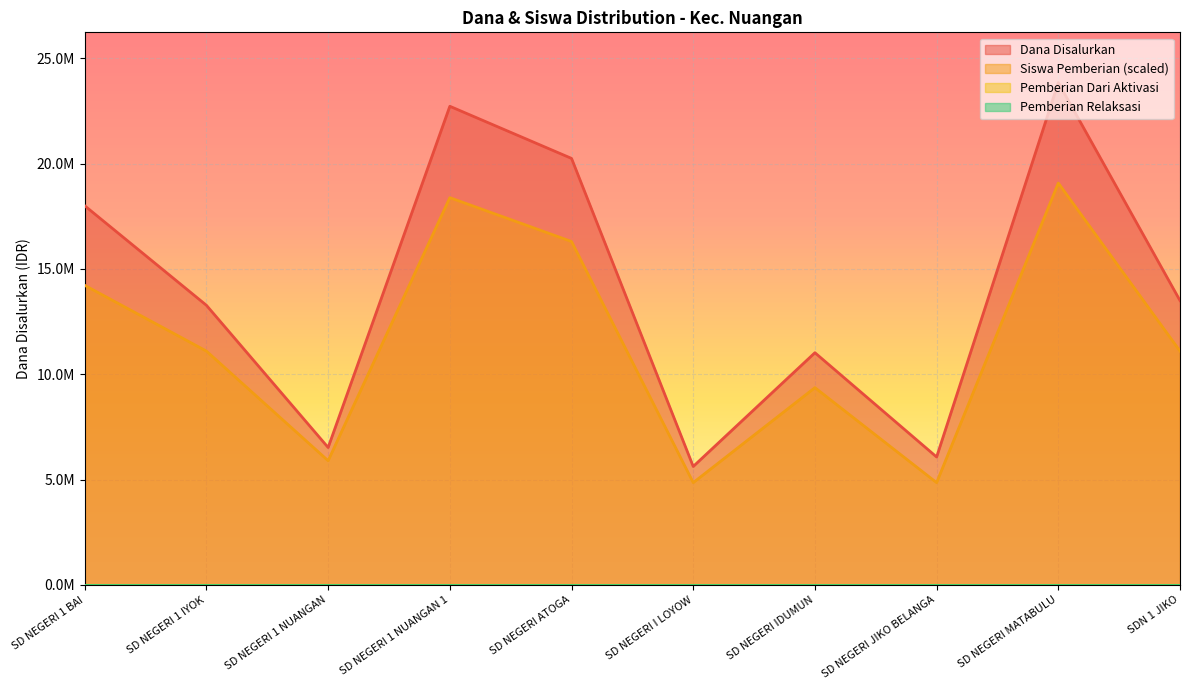

Which series has the largest total across all categories?

Dana Disalurkan